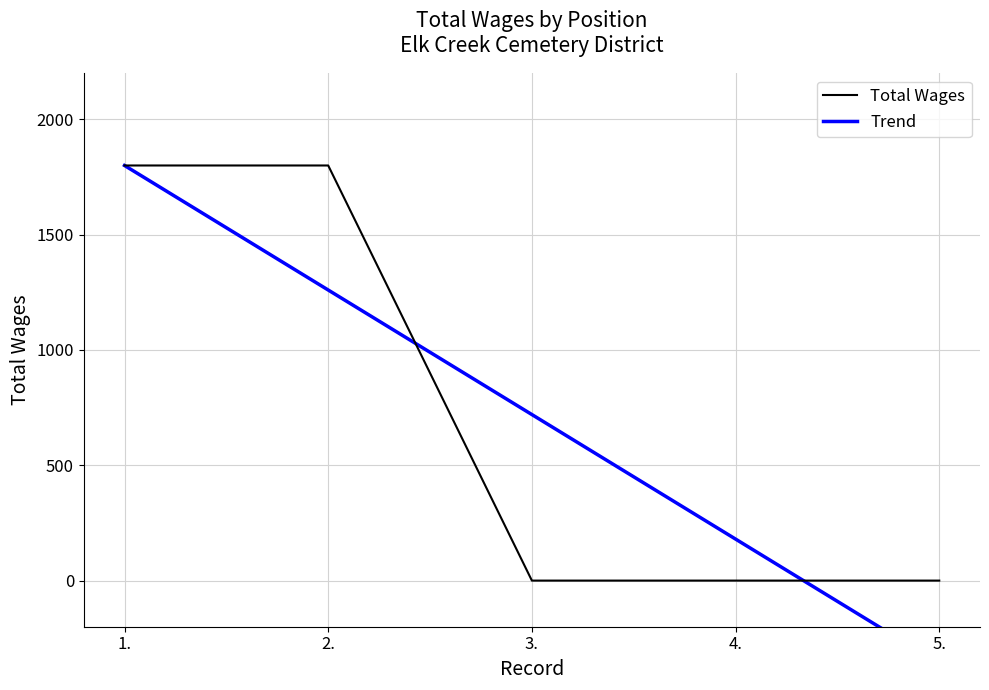

What is the label of the 1st point from the left?

1.